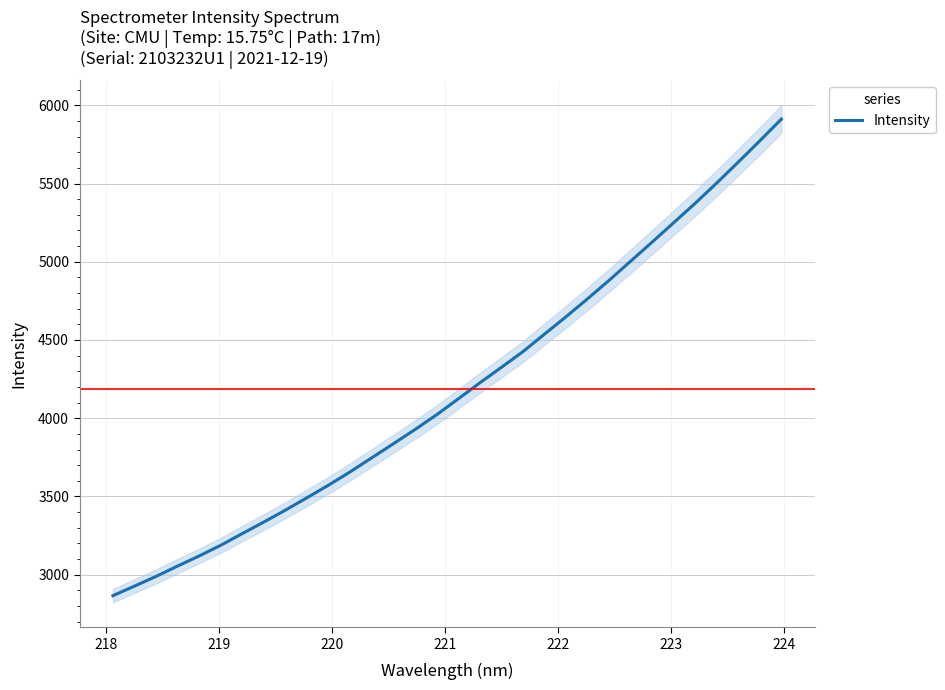

What is the maximum value shown in the chart?

5911.8